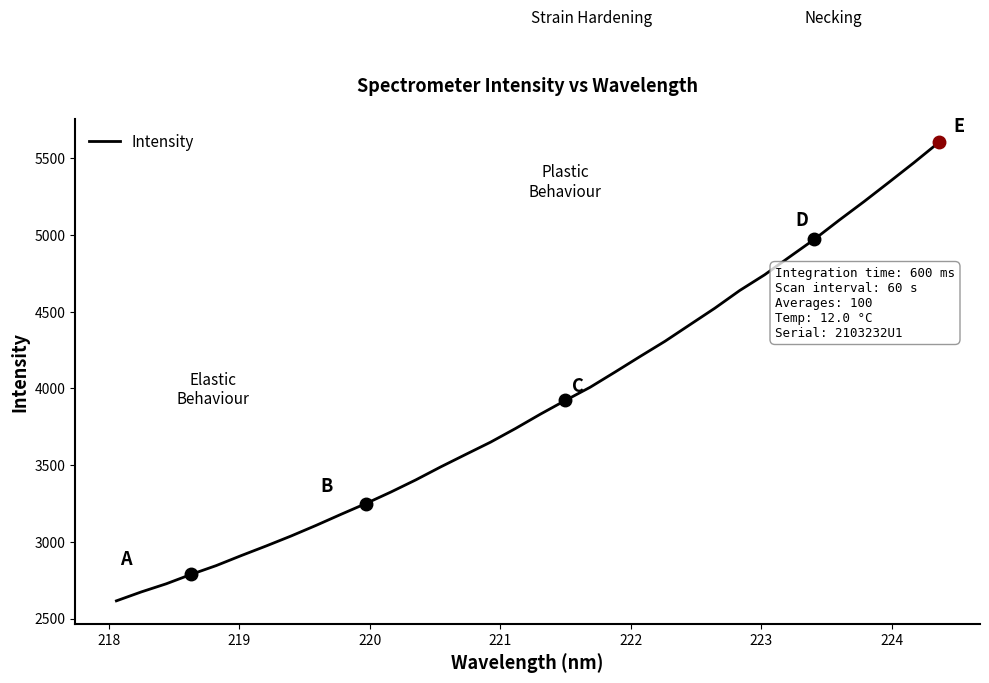

What is the smallest value displayed?

2616.0